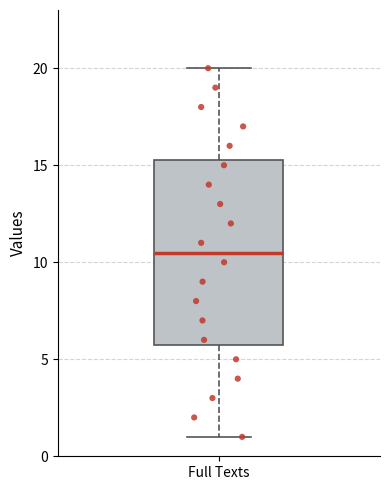

Transcribe this box plot: give where the median line is, the range the box spans, and where the two whiskers end, as read against the y-axis. The values are not printed on the chart, so give them approximately, as read against the axis.

median 10.5, box 6.0 to 15.5, whiskers 1.0 to 20.0